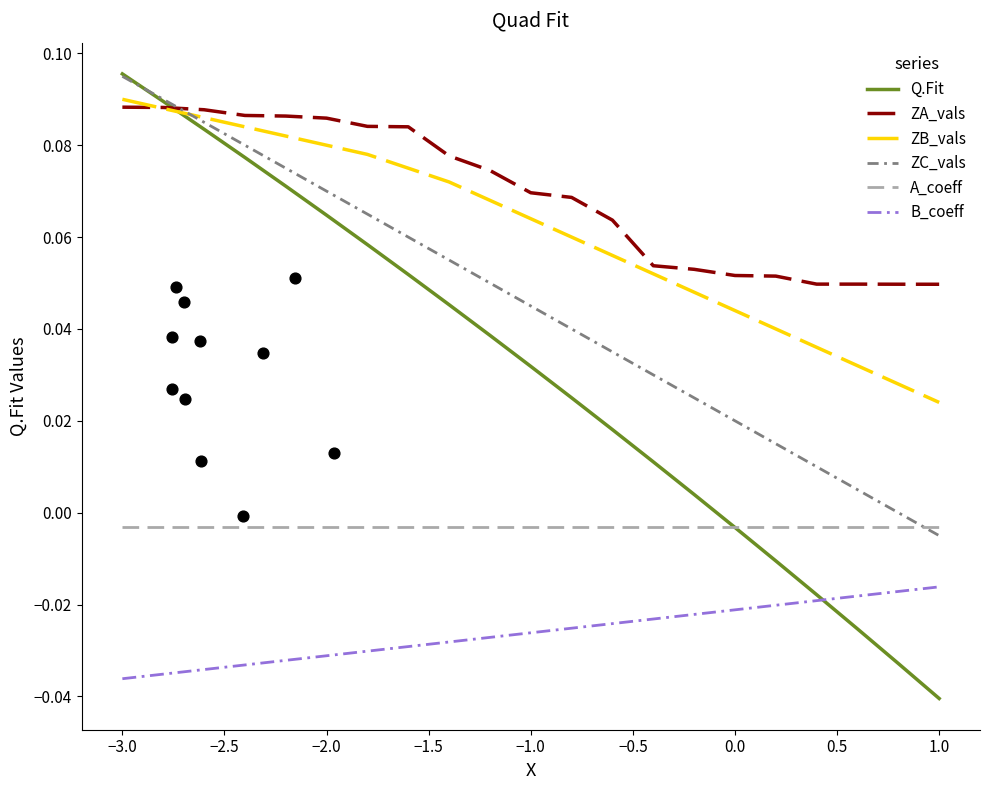

Which series has the largest Y range (max minus min)?

Q.Fit